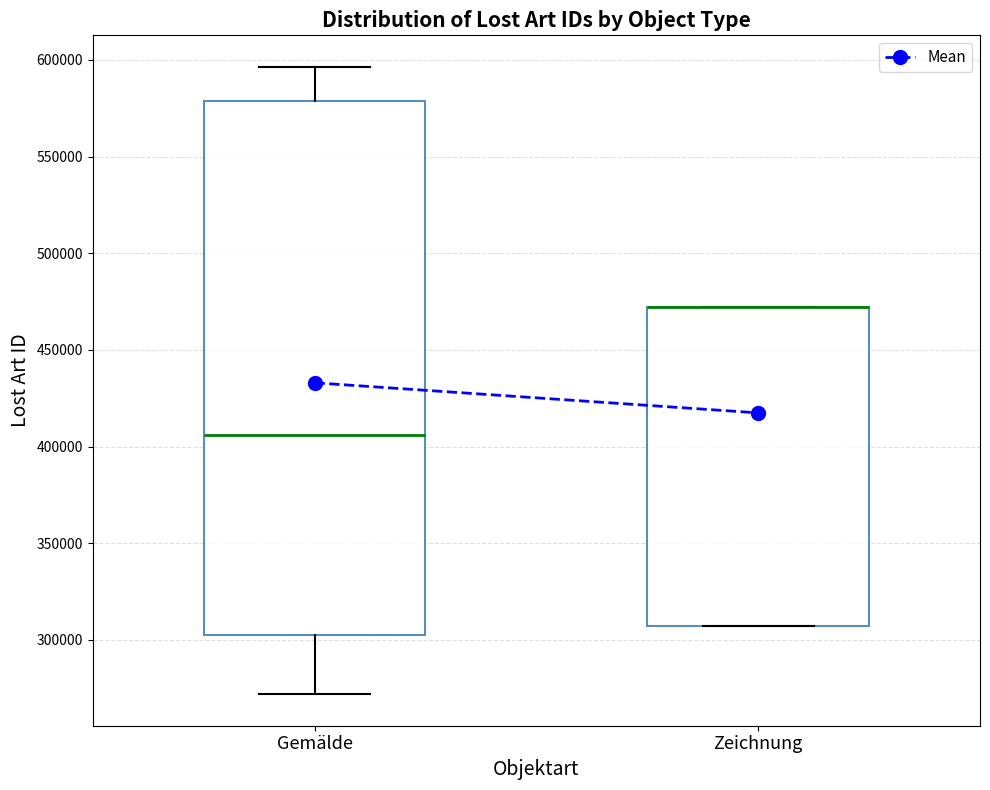

Reading left to right, read every box against the y-axis: the position of its median line, the range the box covers, and the ends of its whiskers. The values are not printed on the chart, so give them approximately, as read against the axis.

Gemälde: median 405000, box 305000 to 580000, whiskers 270000 to 595000
Zeichnung: median 470000 (drawn on the box's upper edge), box 305000 to 470000, whiskers 305000 to 470000